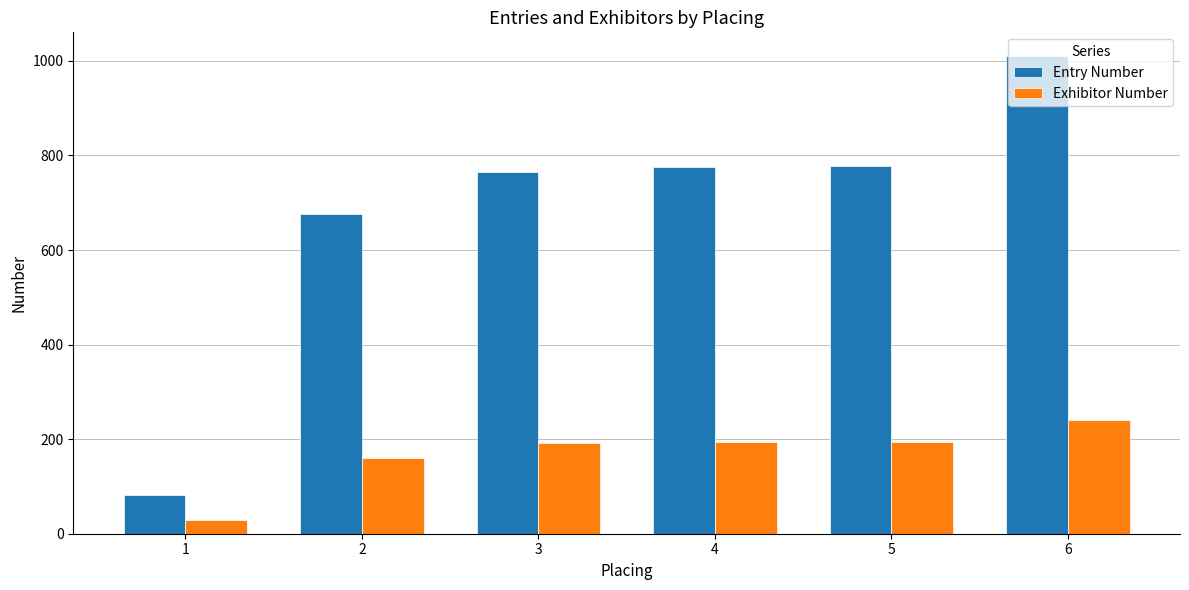

Which label corresponds to the smallest value in the chart?

1